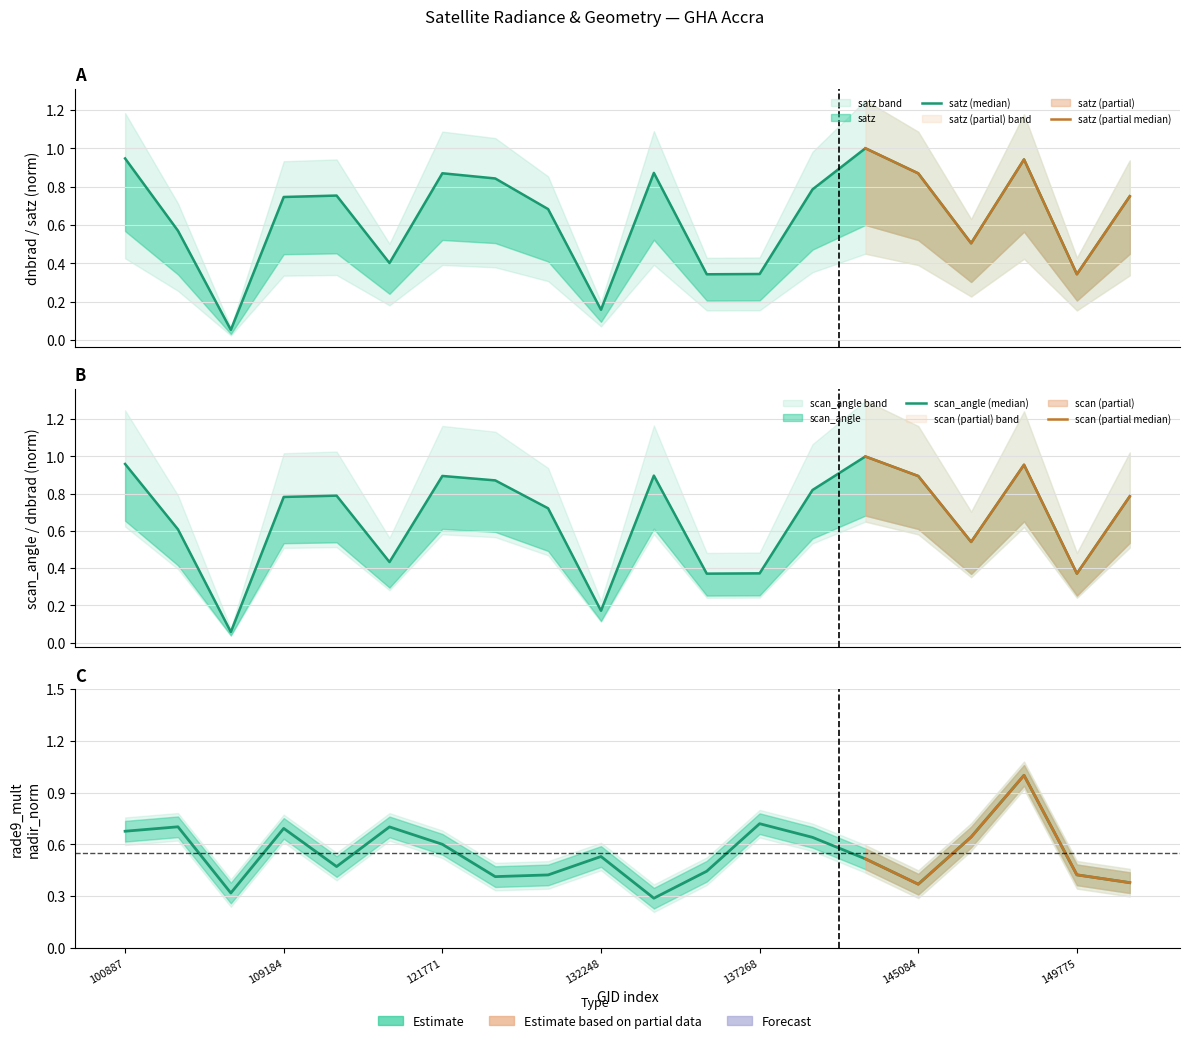

True or false: scan_angle and satz intersect in this chart.

False